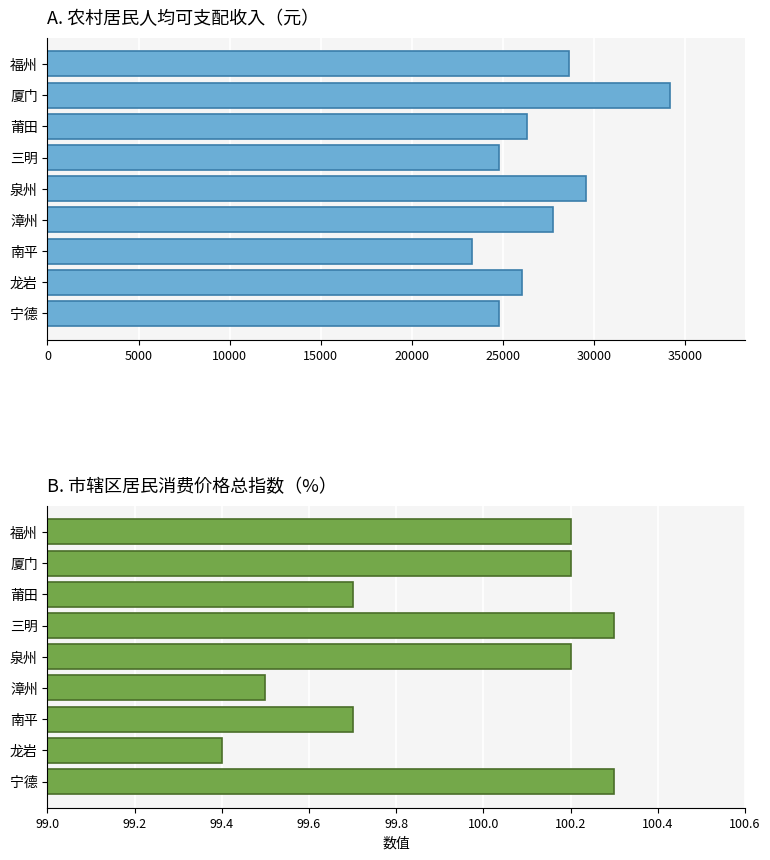

Reading left to right, list all the values displayed in this chart.

农村居民人均可支配收入（元）: 28636.0	34206.0	26316.0	24822.0	29596.0	27788.0	23327.0	26056.0	24819.0
市辖区居民消费价格总指数（%）: 100.2	100.2	99.7	100.3	100.2	99.5	99.7	99.4	100.3